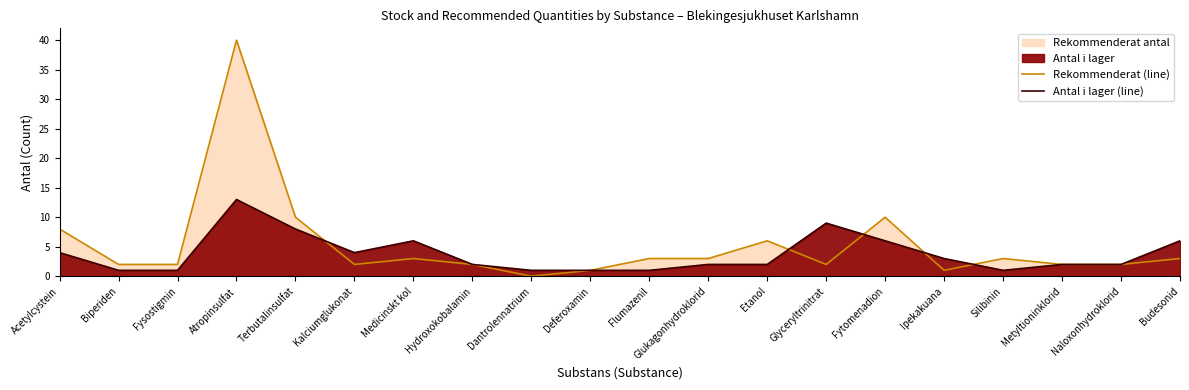

What is the value of the Rekommenderat (line) point at the 16th from the left?

1